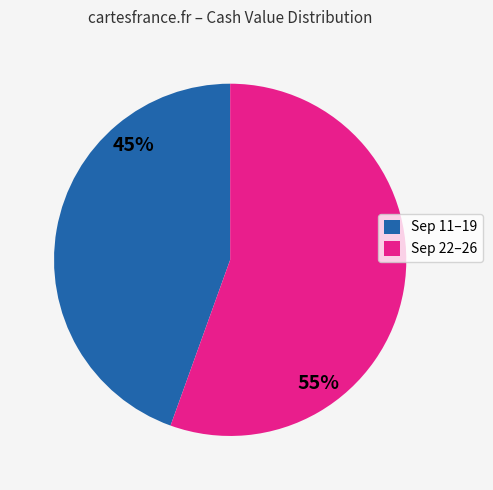

To the nearest percent, what is the average slice percentage?

50%